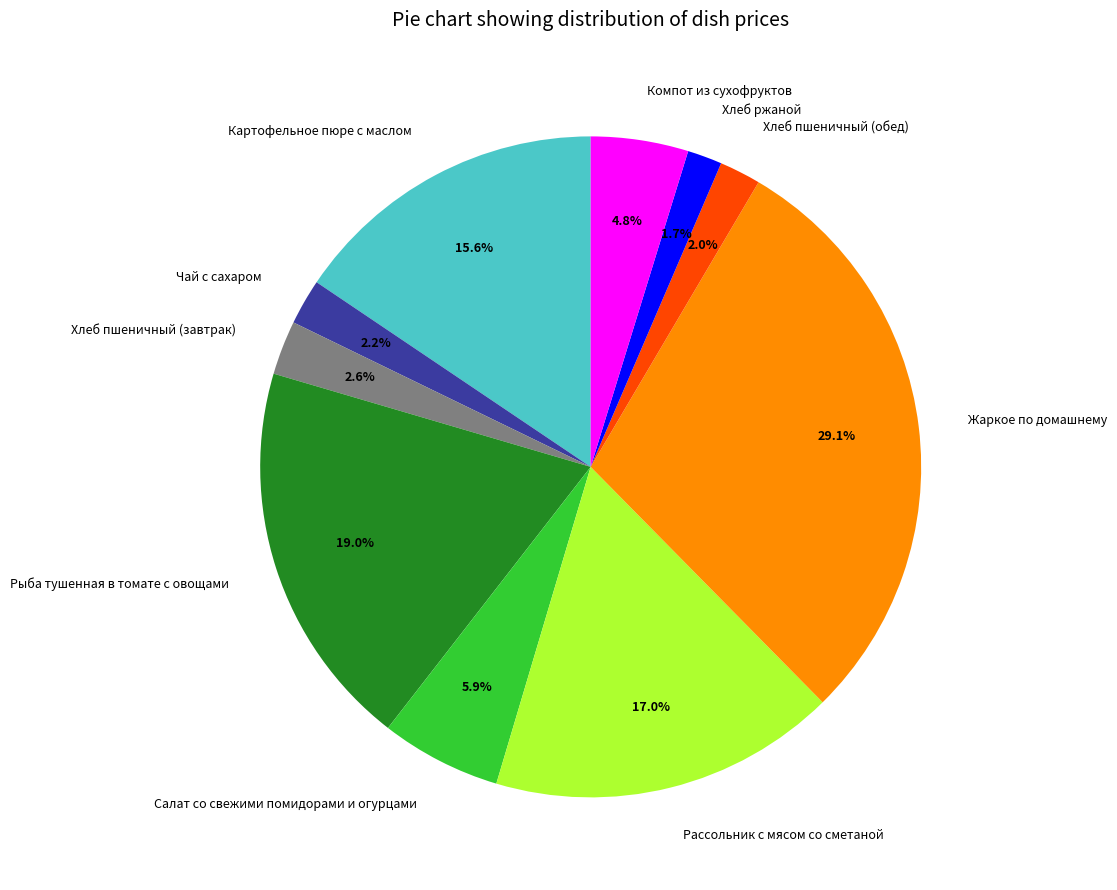

The Рассольник с мясом со сметаной slice represents 8% of the pie. True or false?

False